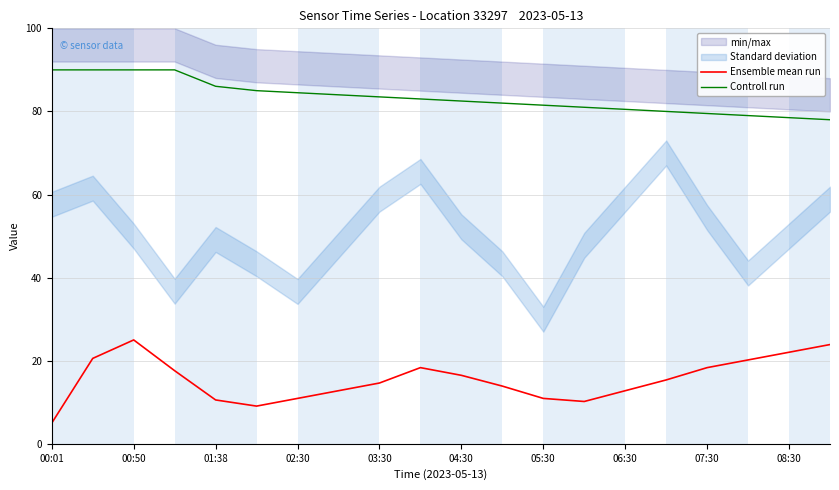

Between 11 and 19, which is larger?

19